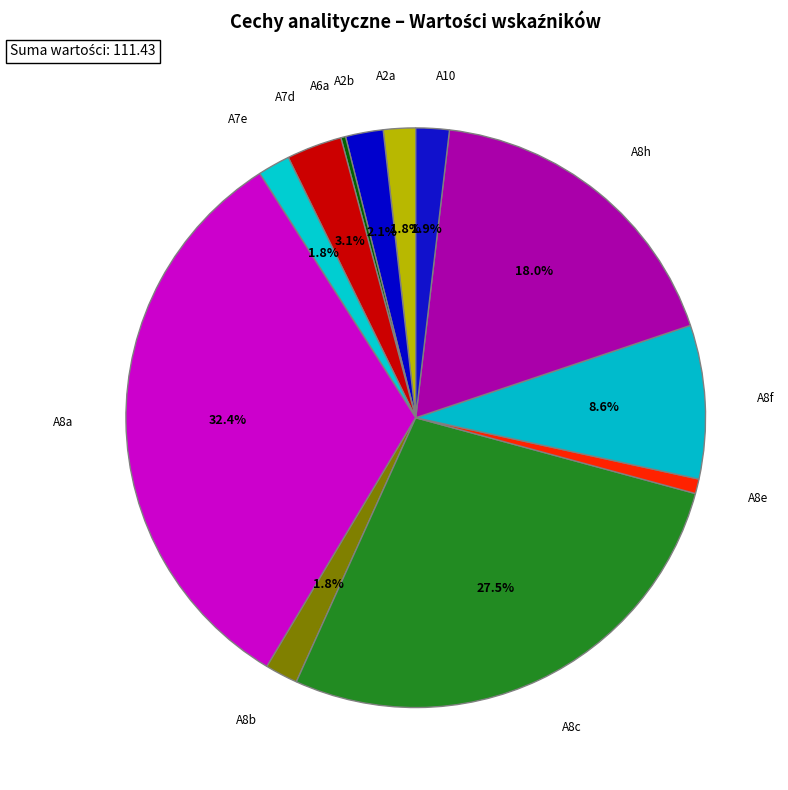

To the nearest percent, what percentage of the pie is A8b?

2%